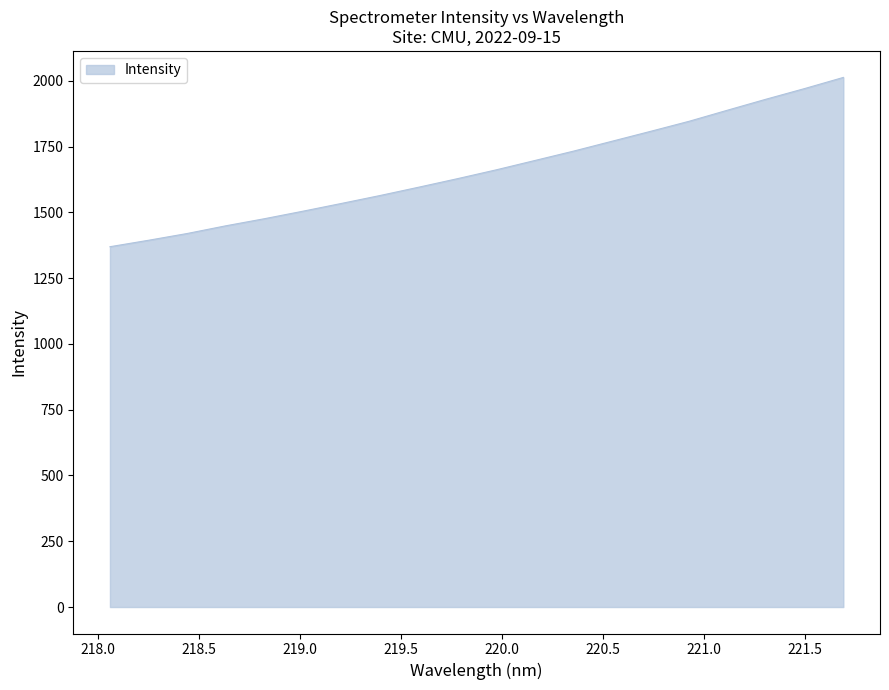

True or false: the data has more than 1 interior local peaks.

False